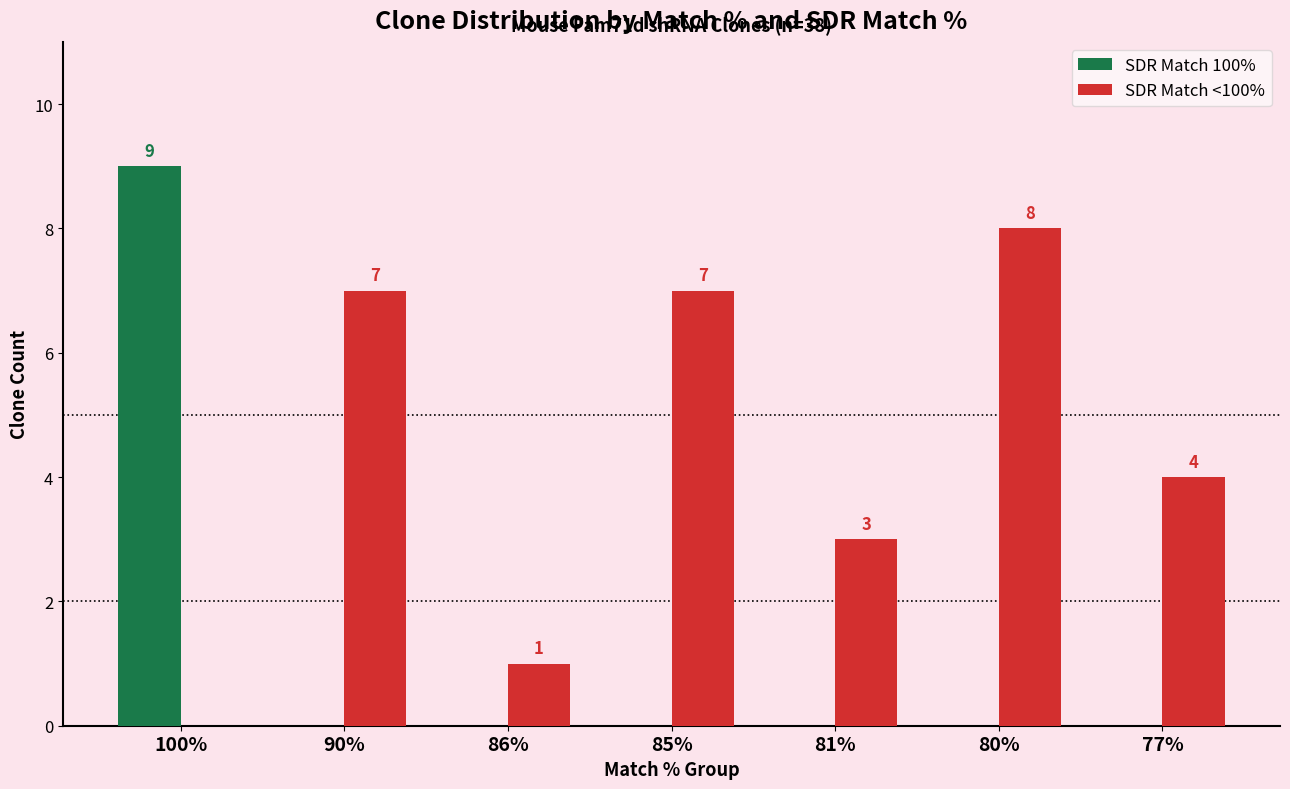

Is the value of SDR Match 100% at 80% greater than the value of SDR Match <100% at 80%?

No